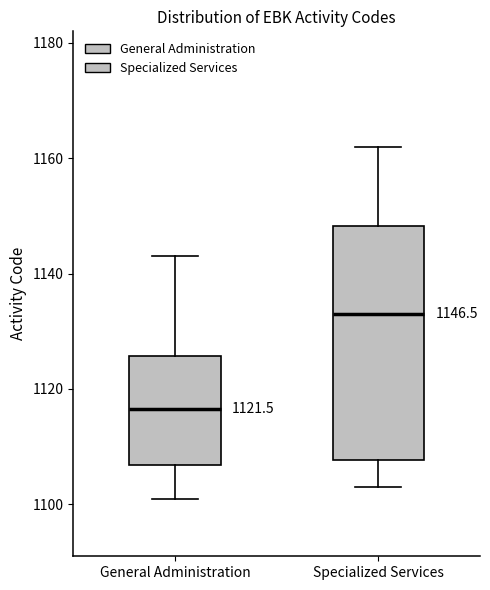

Comparing the boxes themselves (not the whiskers), which one is the tallest?

Specialized Services